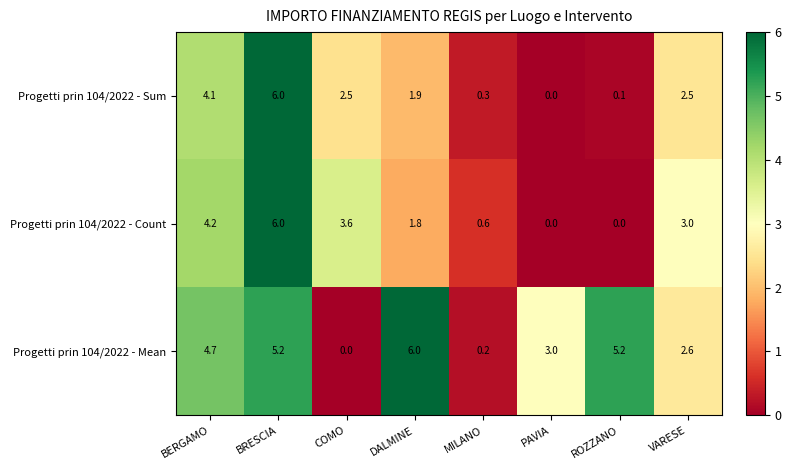

How many values in the Progetti prin 104/2022 - Count series are below 3?

4